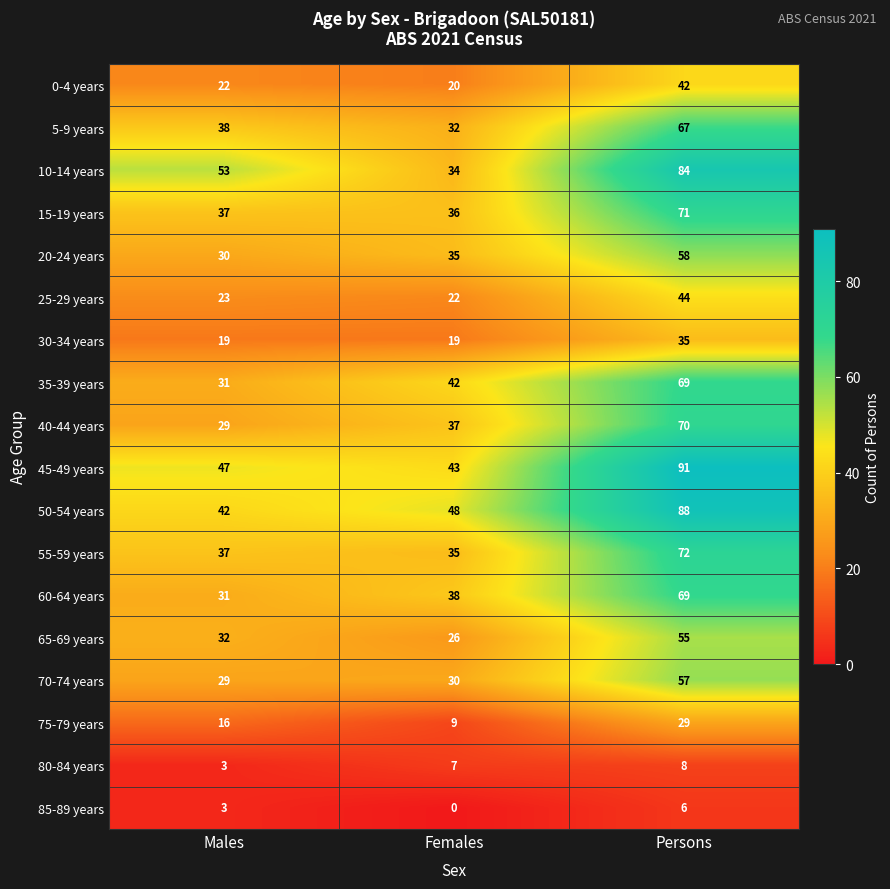

Rank the categories by 65-69 years value from highest to lowest.

Persons, Males, Females